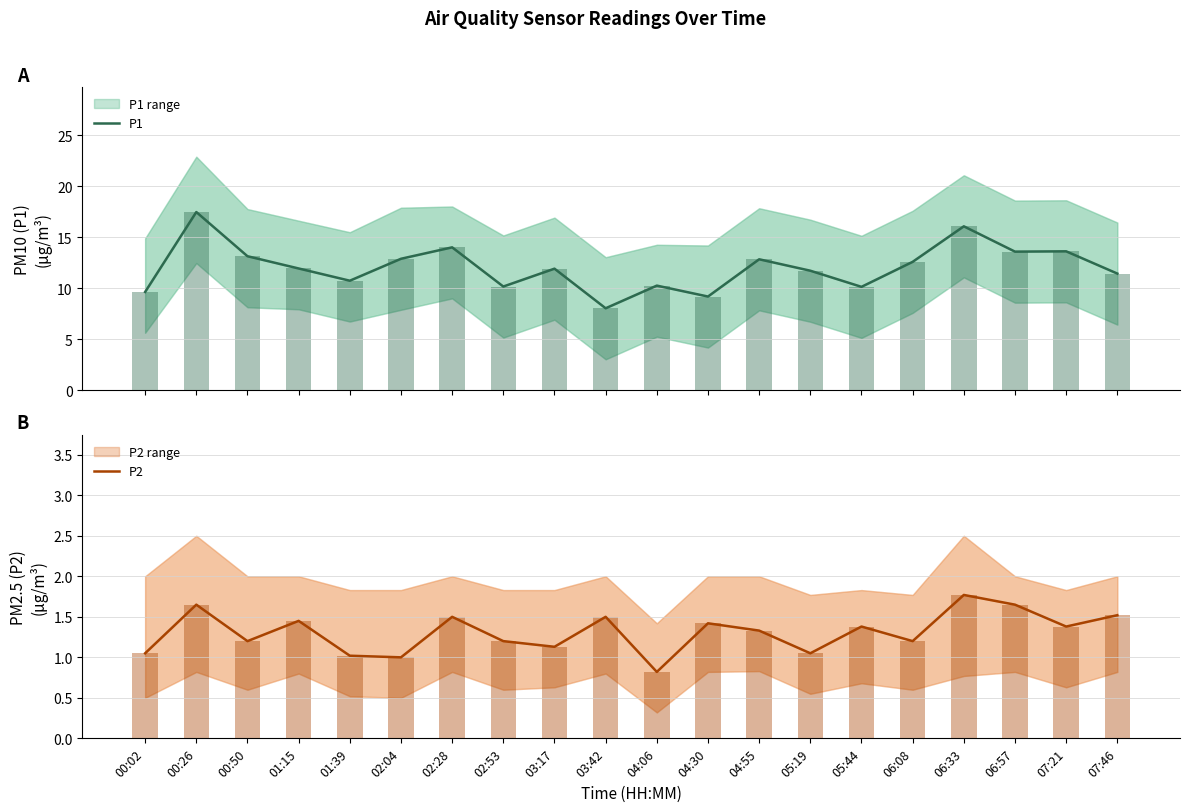

What is the label of the 10th bar from the right?

04:06